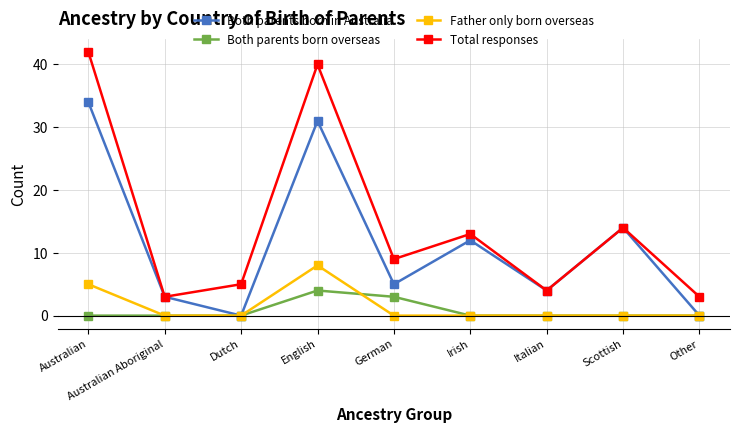

Which series has the largest total across all categories?

Total responses